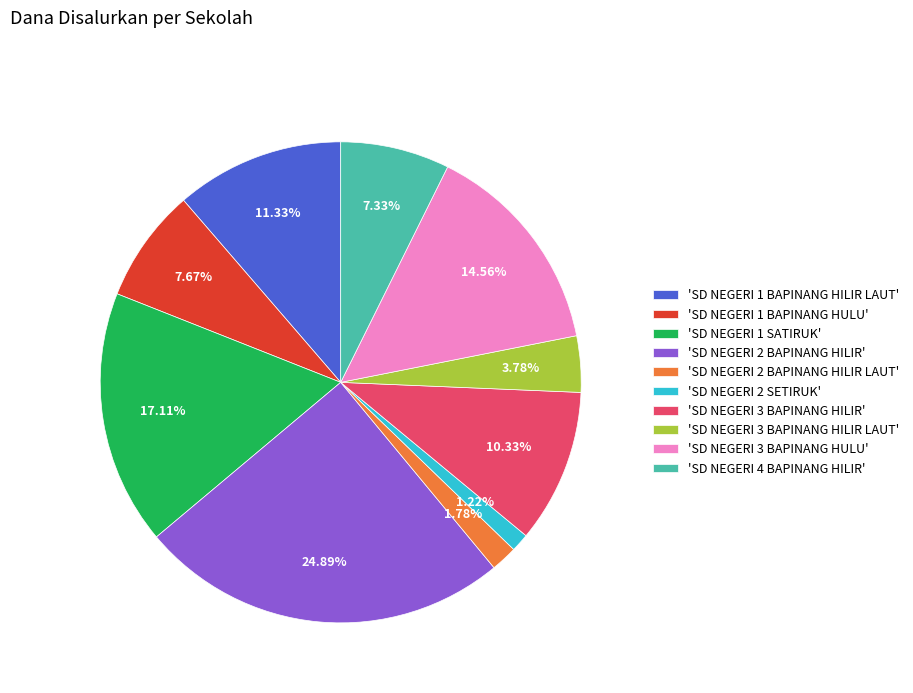

What is the ratio of the value at 'SD NEGERI 2 BAPINANG HILIR' to the value at 'SD NEGERI 4 BAPINANG HILIR'?

3.4